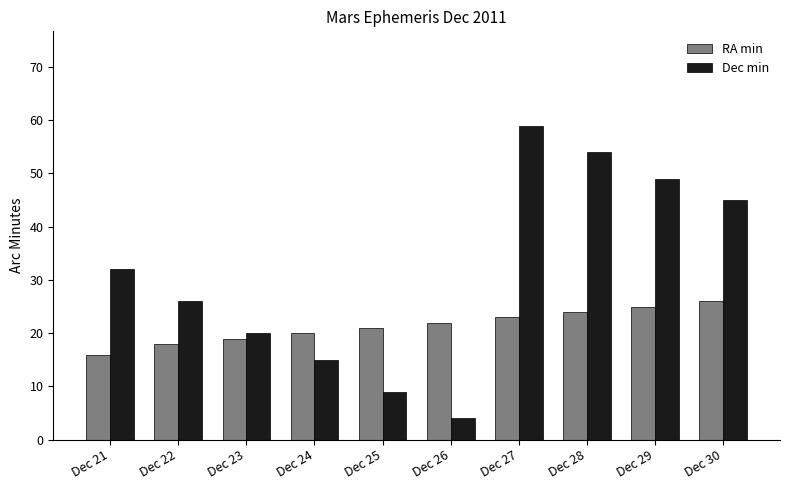

What is the greatest value displayed?

59